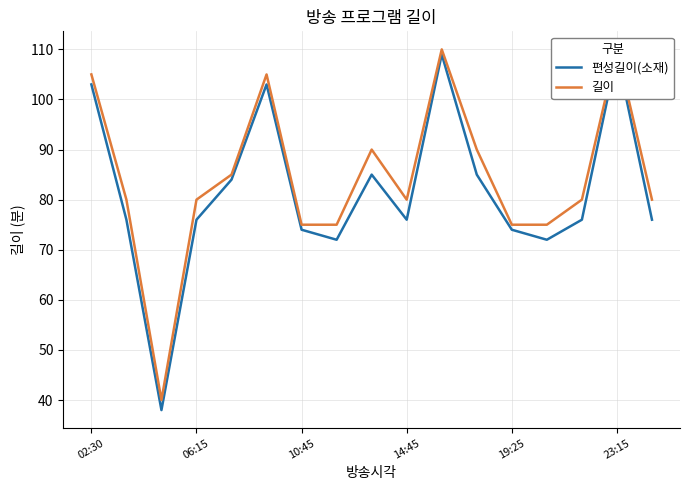

What are all the series names shown in the legend?

편성길이(소재), 길이